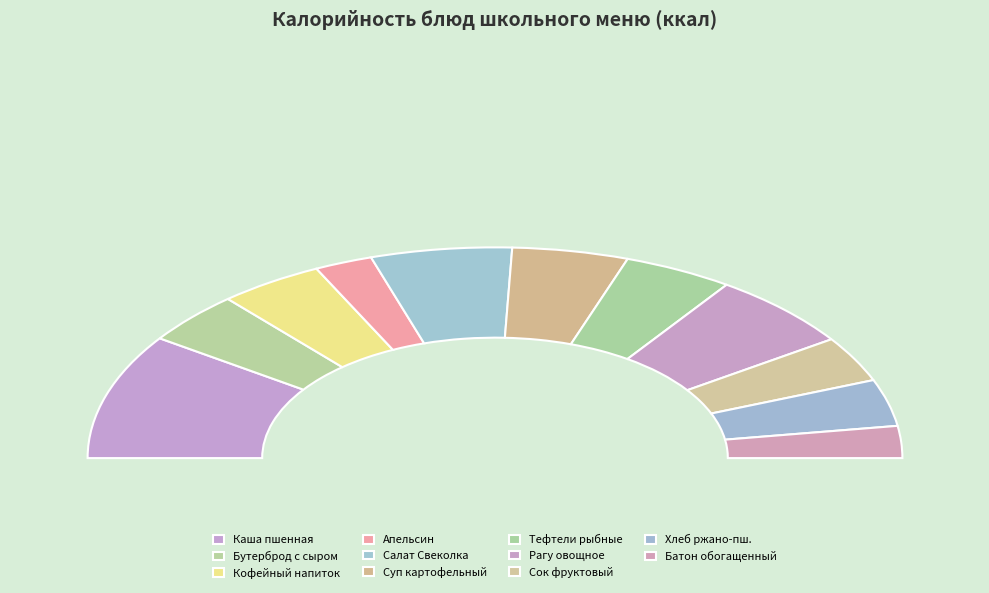

To the nearest percent, what is the difference between the largest and smallest slice percentages?

15%